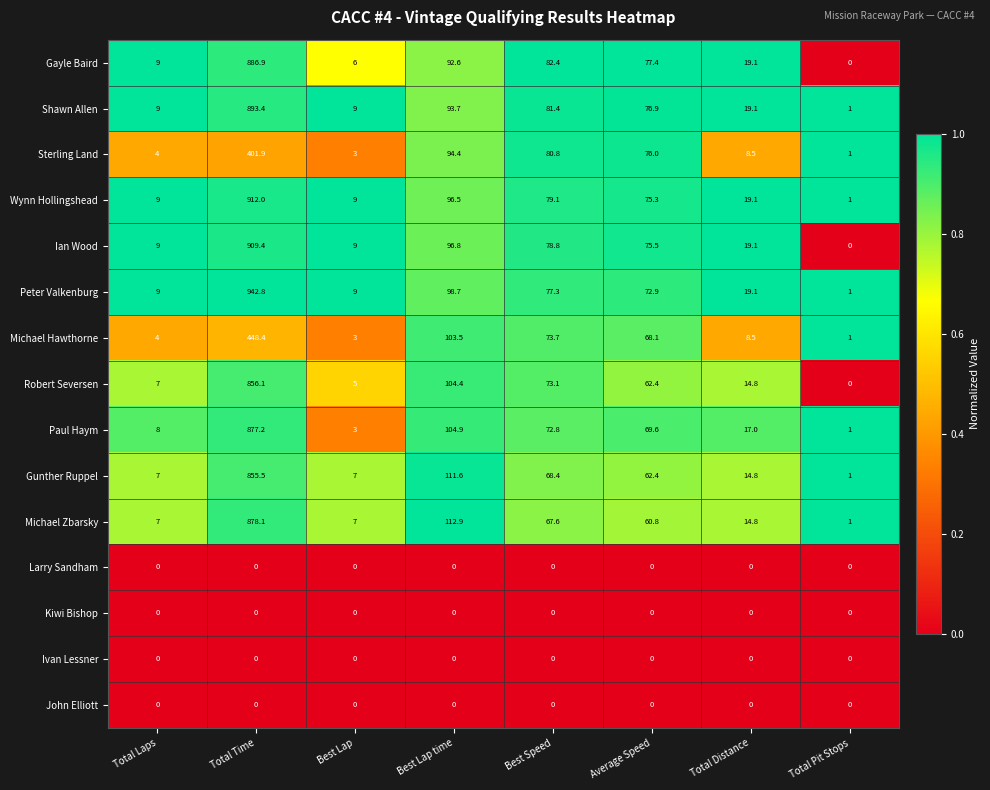

At how many categories does at least one series exceed 0?

8